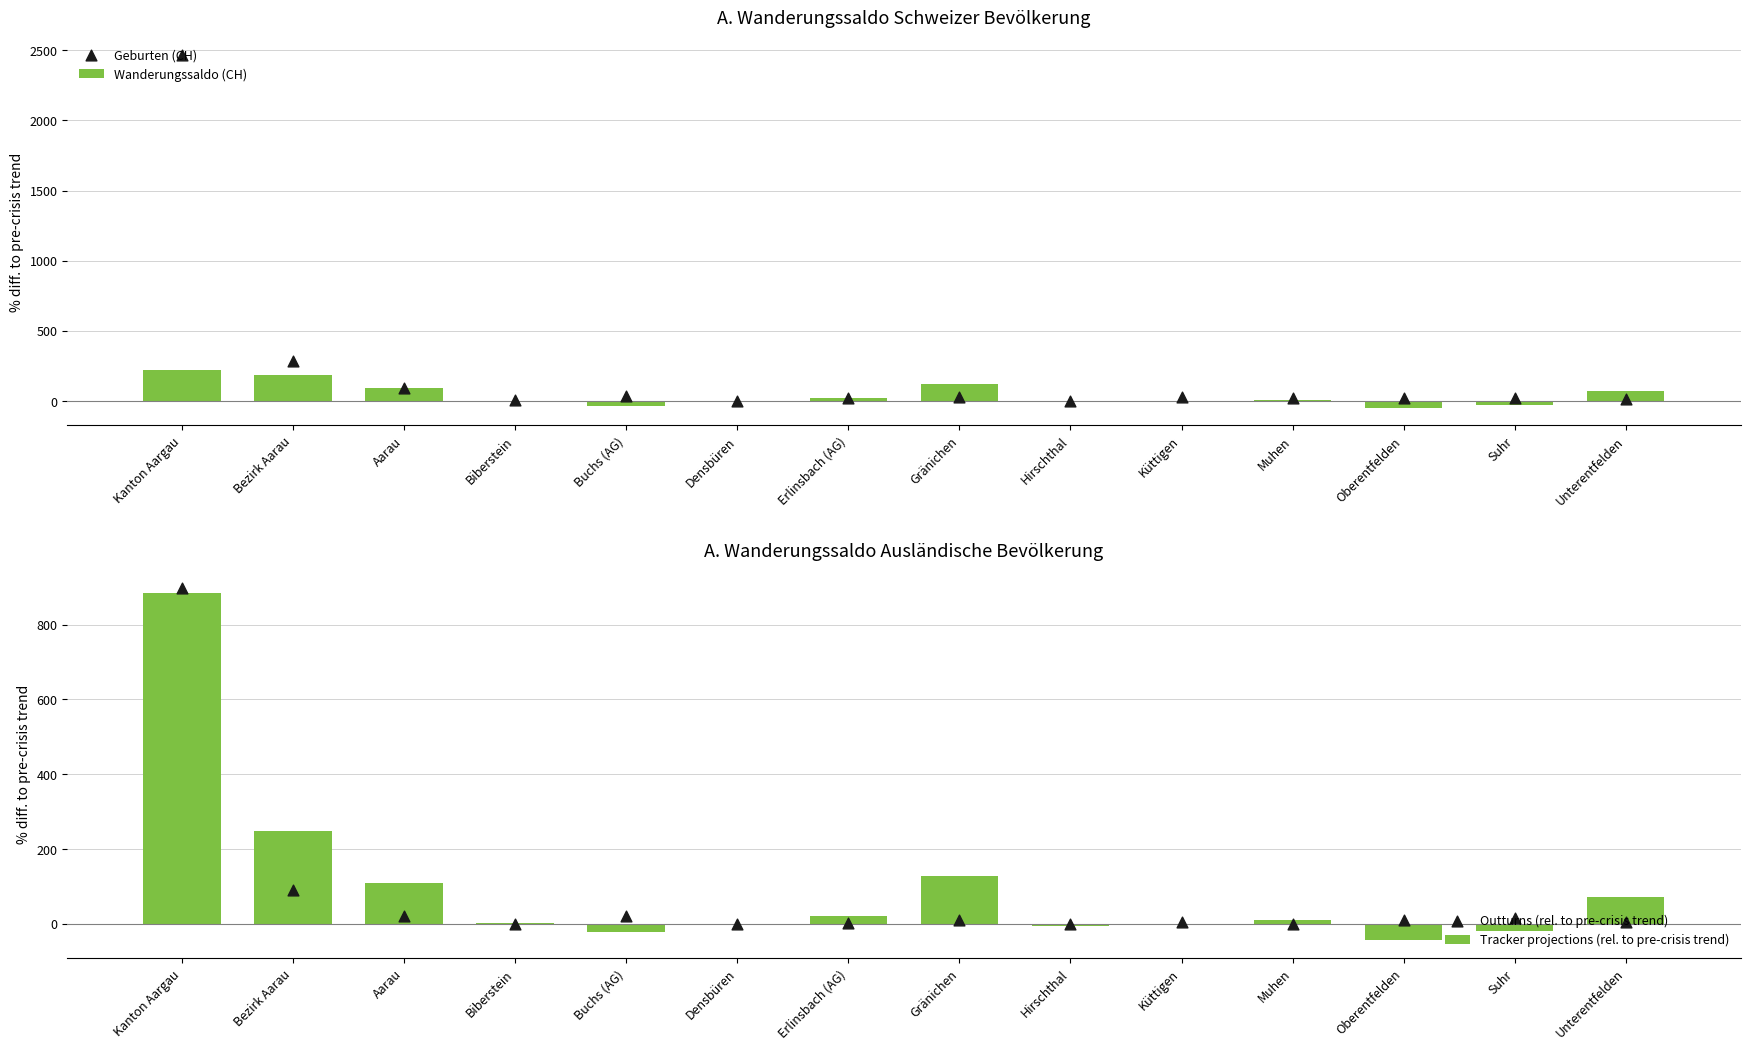

What is the total value across all series at Biberstein?

8